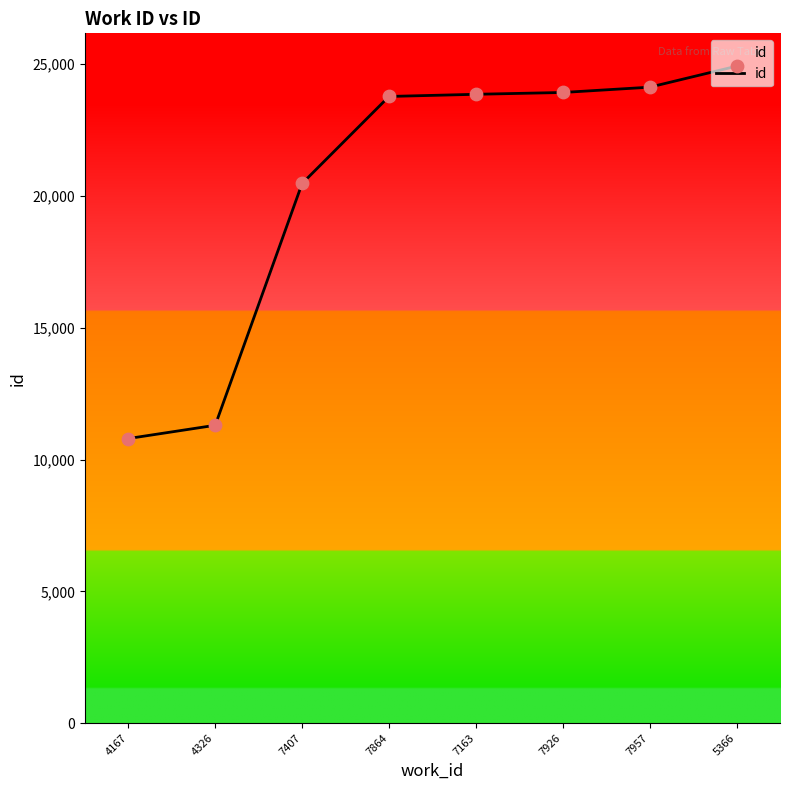

What is the ratio of the value at 5366 to the value at 4167?

2.3